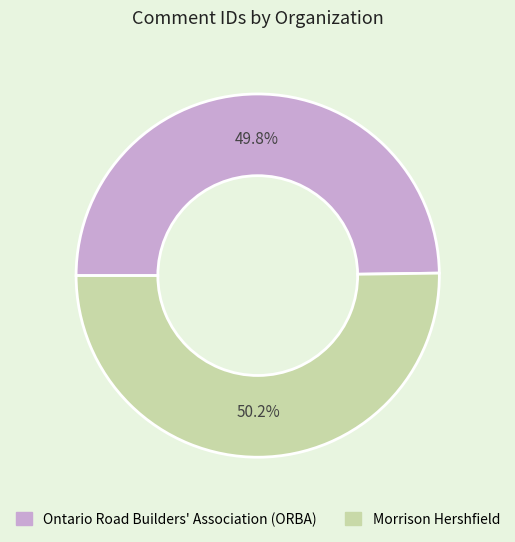

To the nearest percent, what is the combined percentage of Morrison Hershfield and Ontario Road Builders' Association (ORBA)?

100%